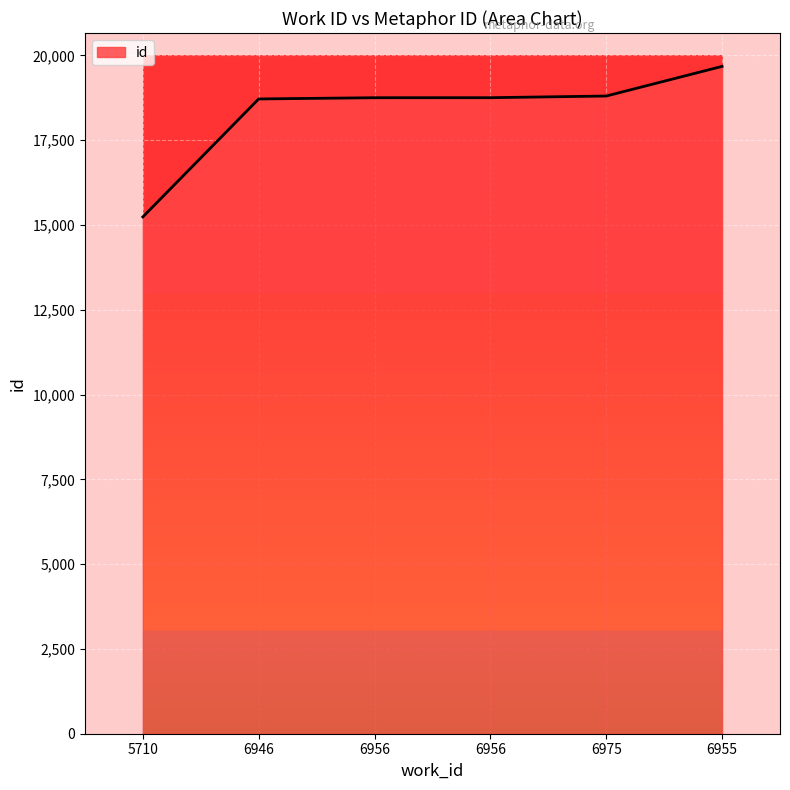

What is the label of the 5th point from the right?

6946